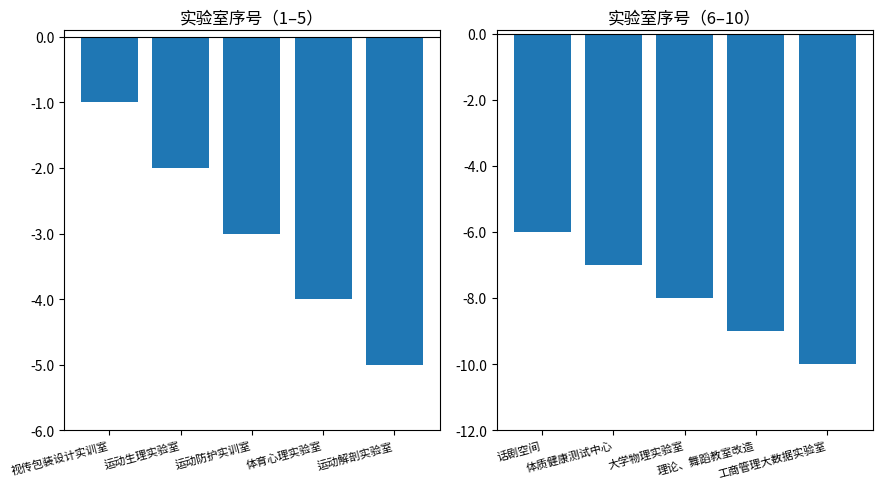

What is the difference between the maximum and minimum values in the 序号（前半） series?

4